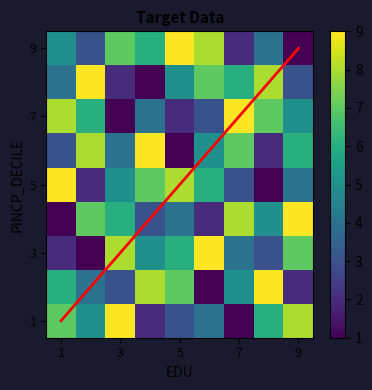

Count the 7 values in the range 3 to 7.

5